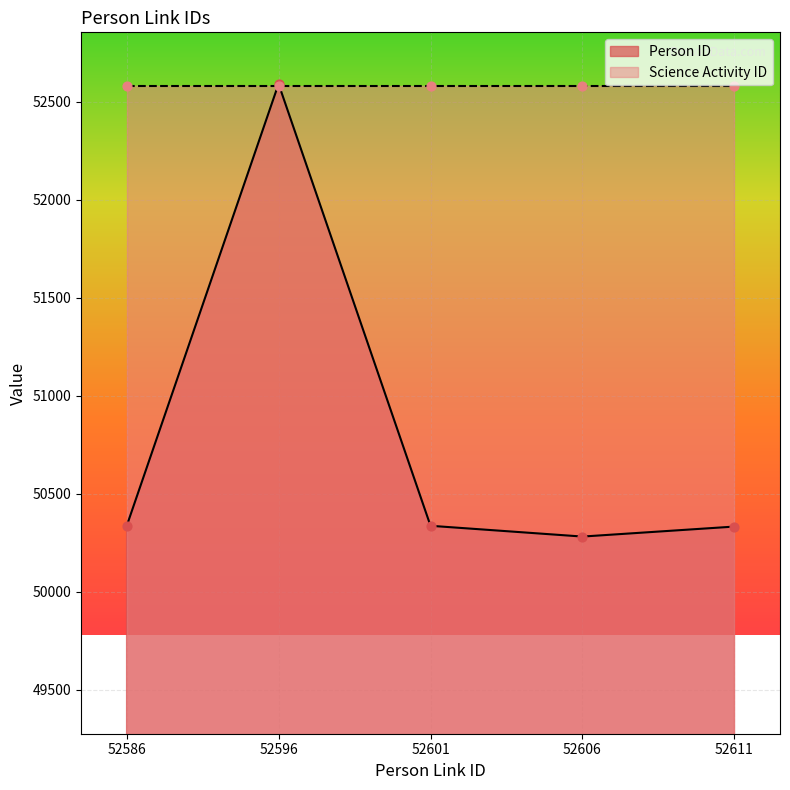

Which has a higher value, 52606 or 52596?

52596